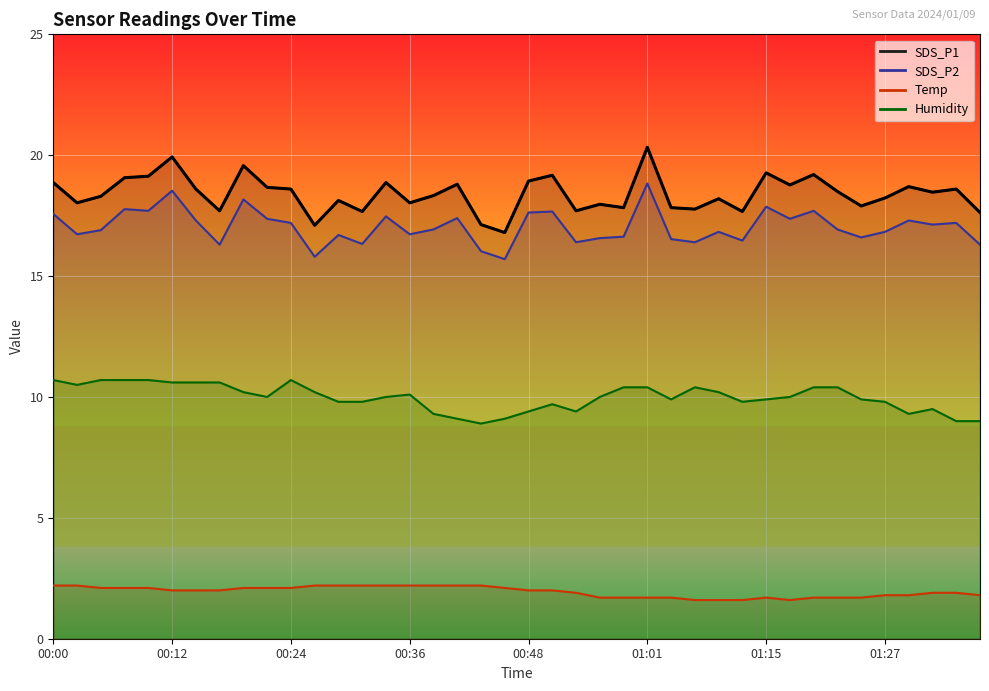

What is the average value of the SDS_P2 series?

17.0